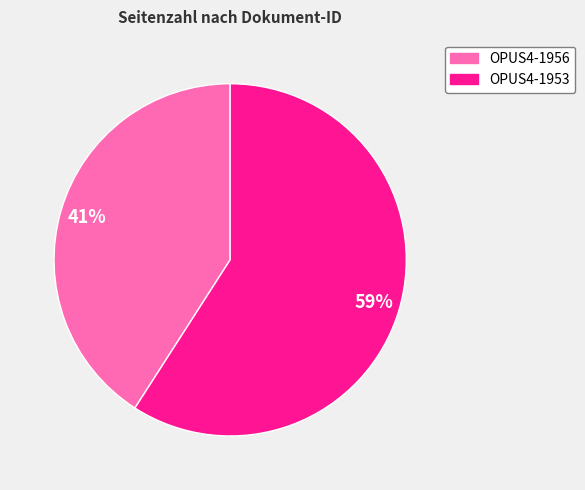

To the nearest percent, what portion does OPUS4-1953 represent?

59%